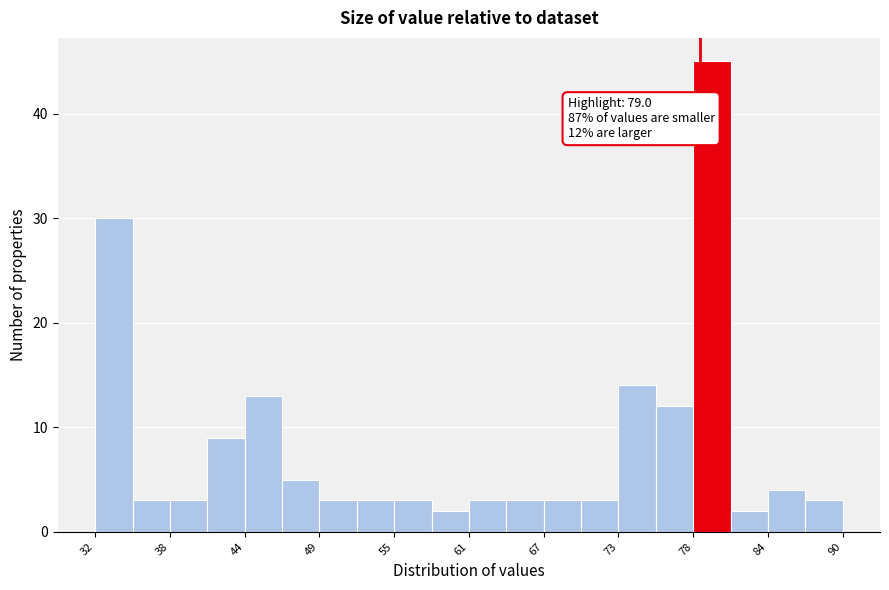

Around what value on the x-axis is the tallest bar? Give the approximate position of its centre, as read against the axis.

80